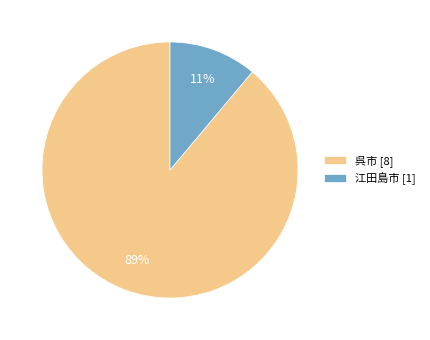

Is it true that 呉市 is 89% of the pie?

True